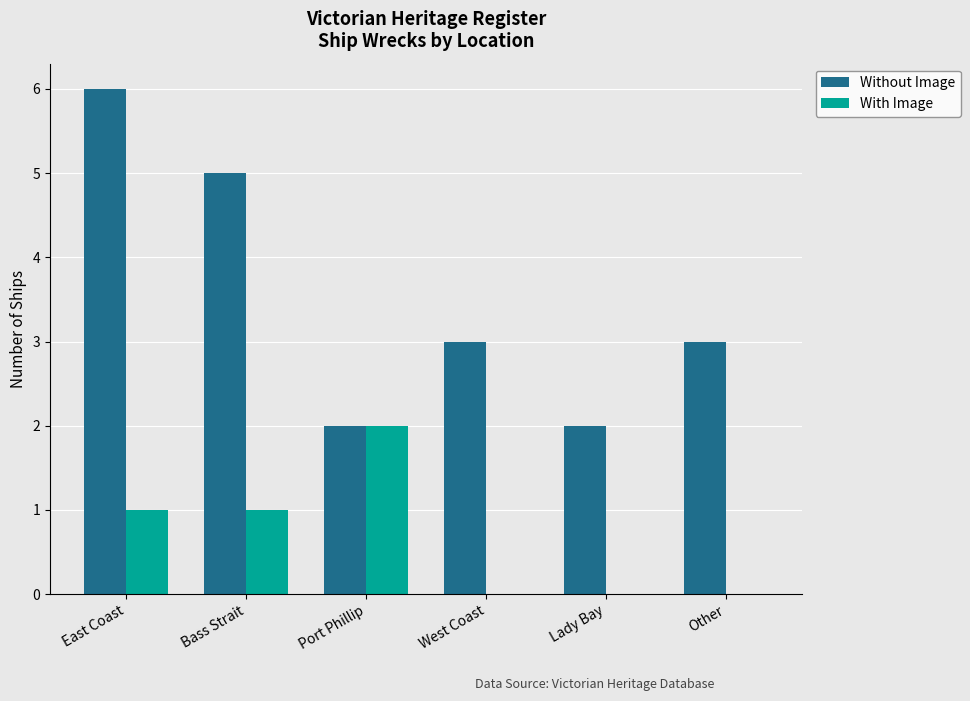

How many categories are shown in the chart?

6